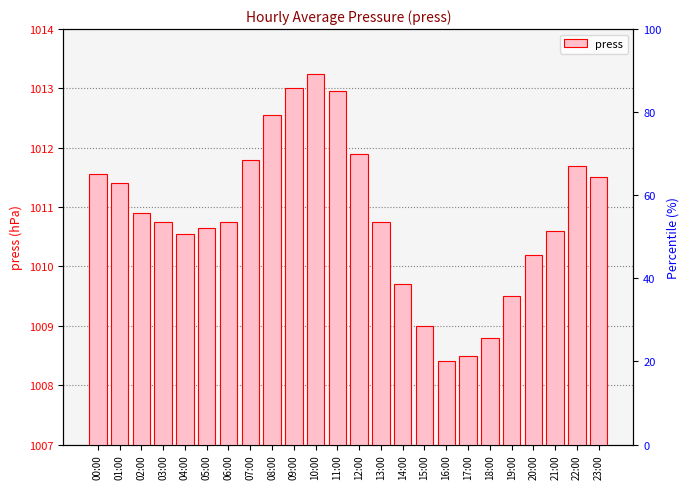

At which label does the data first exceed 1010?

00:00